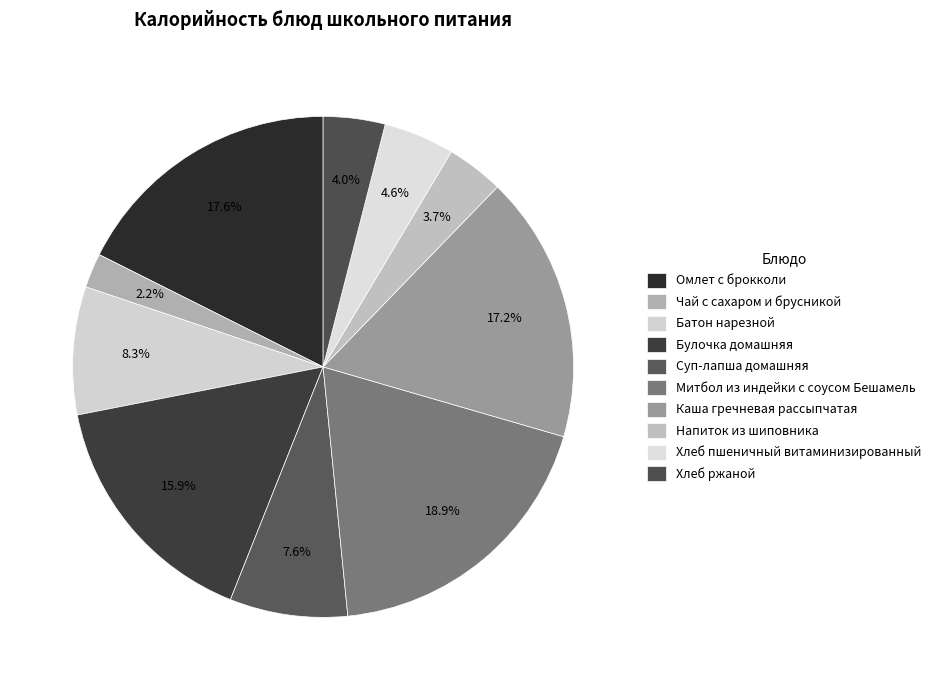

To the nearest percent, what is the difference between the largest and smallest slice percentages?

17%